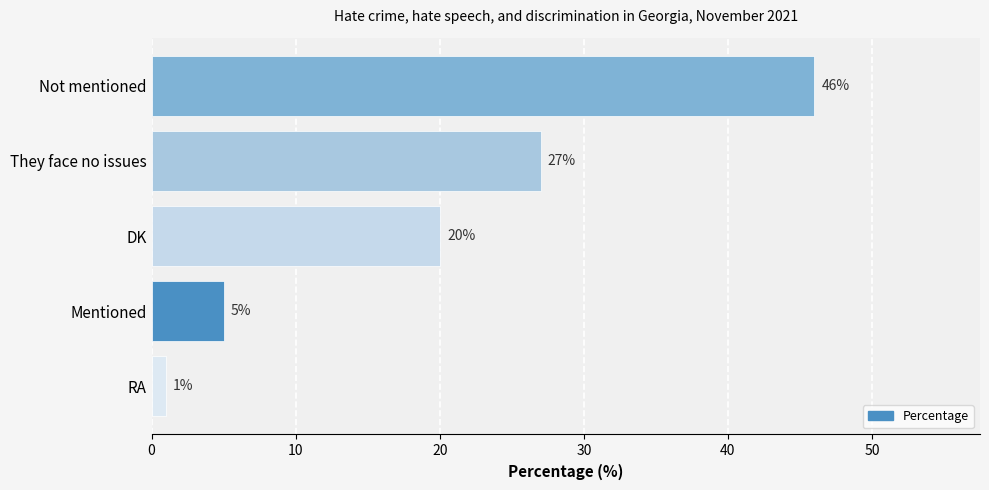

Which category has the lowest value across all series?

RA